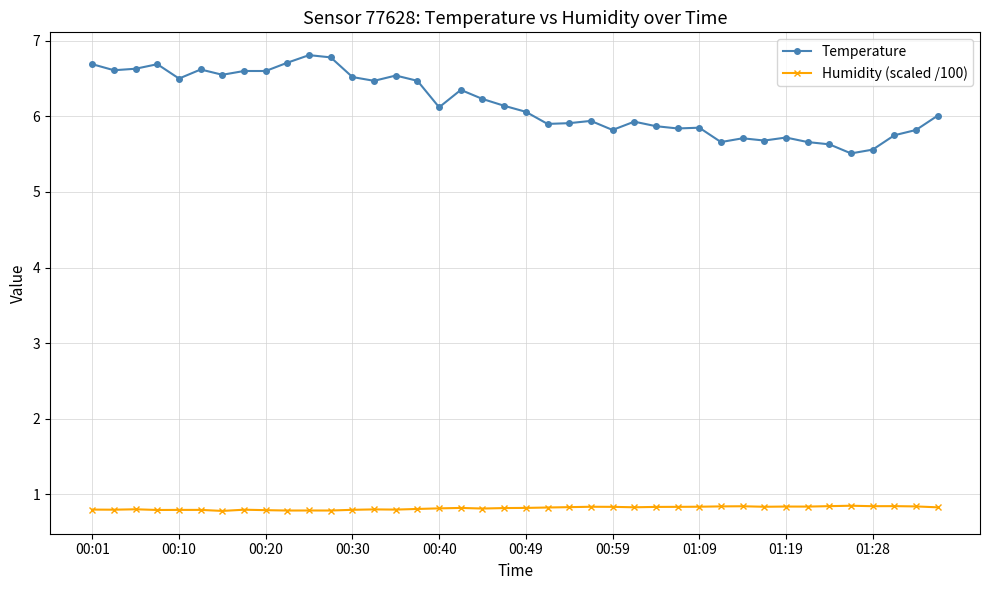

Is this an area chart (filled region under the line)?

No